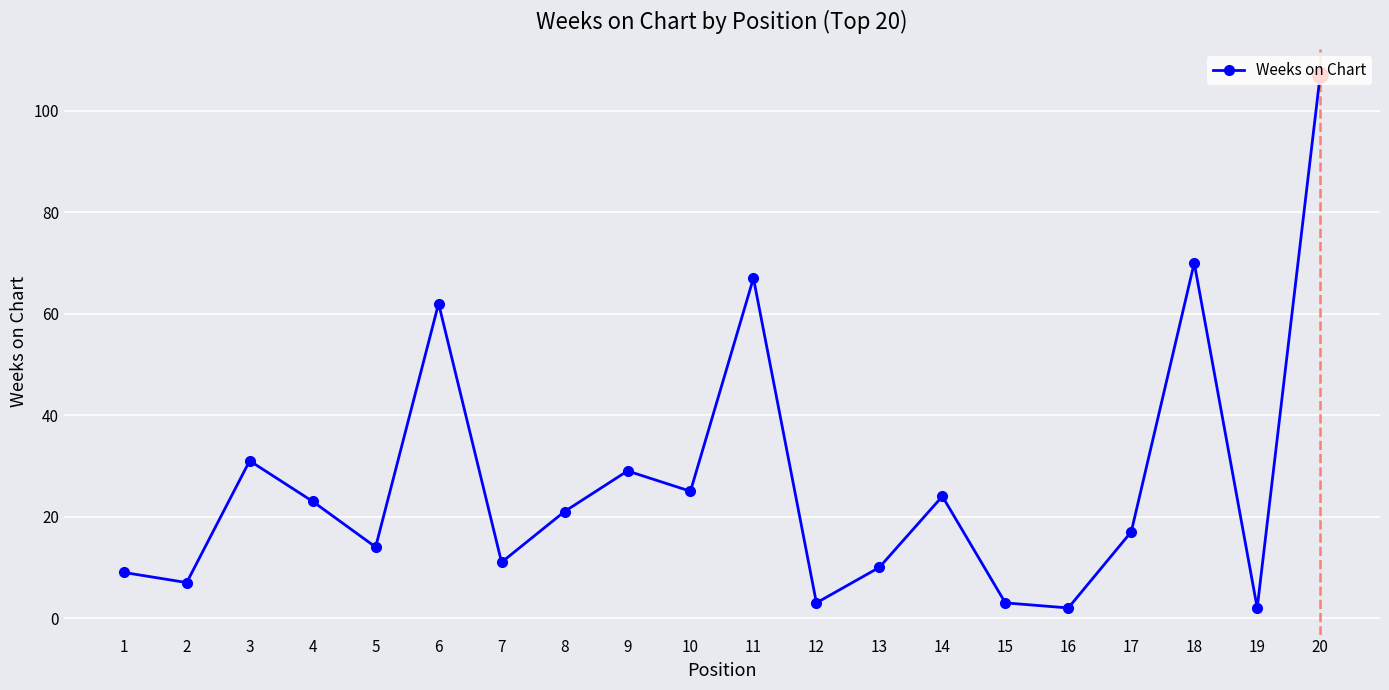

Between 5 and 7, which is larger?

5